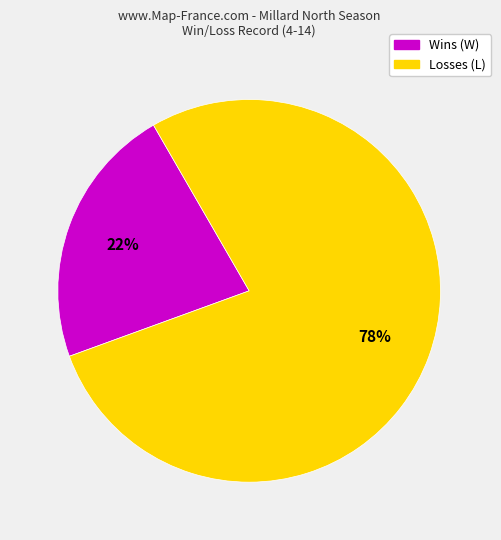

Is there a majority slice in this chart?

Yes